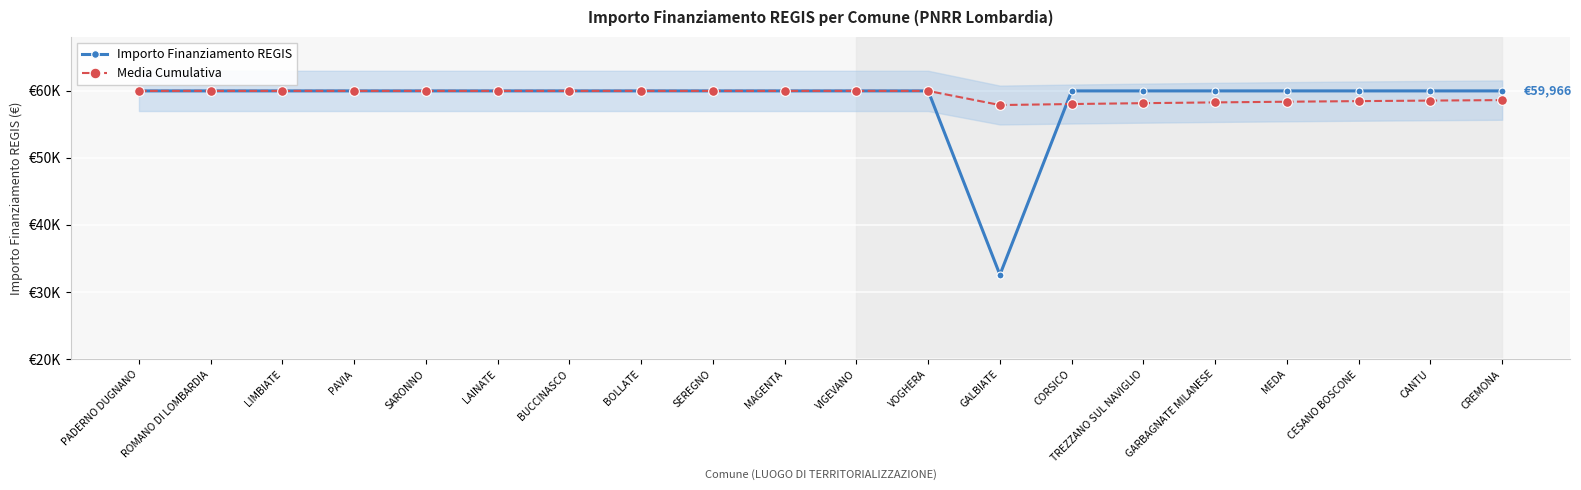

Where is Media Cumulativa nearest to the value 58913?

CREMONA